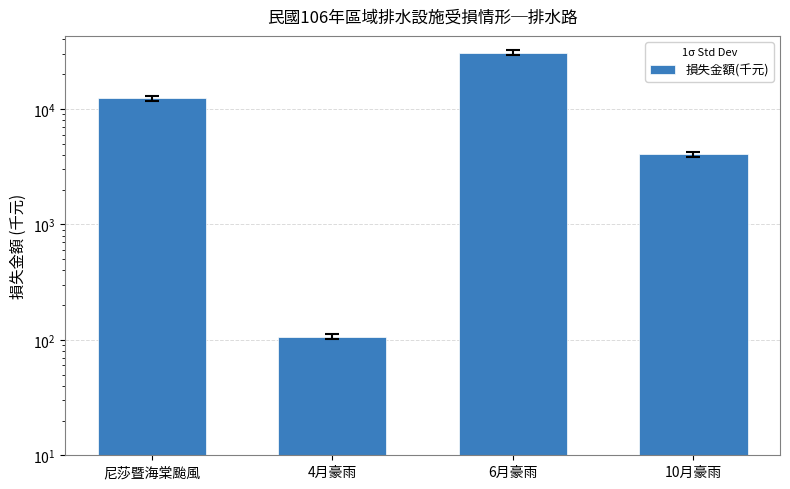

What is the greatest value displayed?

30619.5